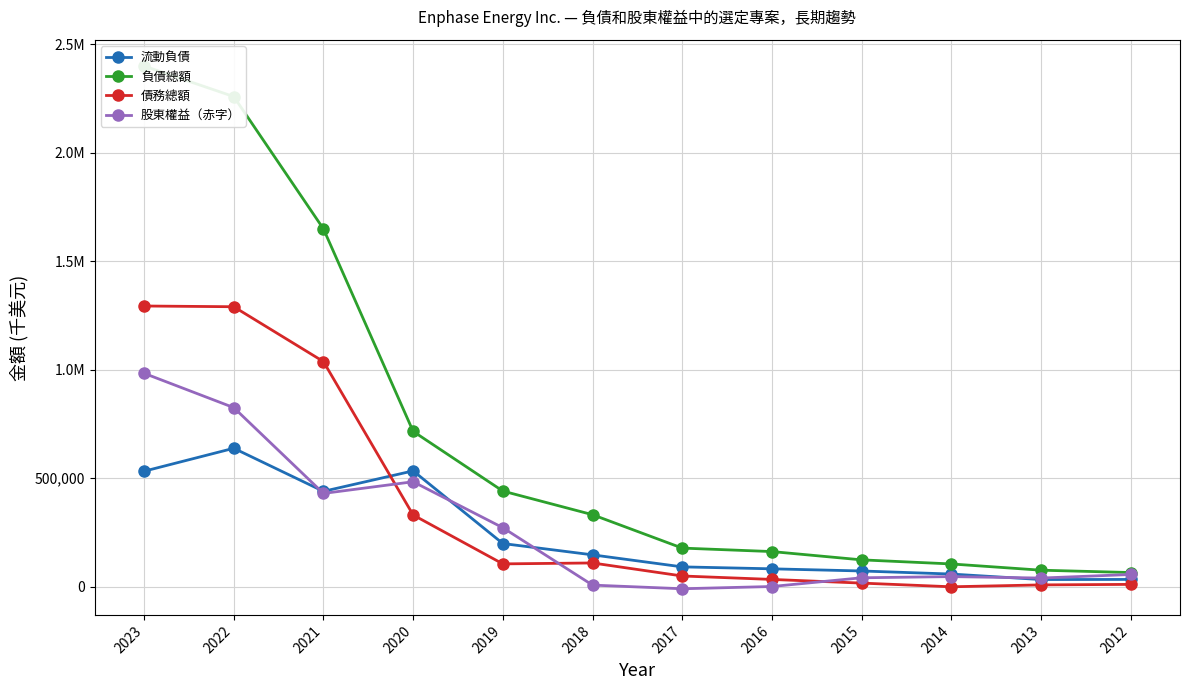

Reading left to right, list all the values displayed in this chart.

流動負債: 532449	638219	439796	534043	199311	147161	91741	82772	72848	58706	33365	33855
負債總額: 2399388	2258707	1649088	716109	441011	332161	178273	162276	124079	105240	76463	65636
債務總額: 1293738	1290357	1037646	330865	105543	109783	49751	33900	17000	0	8677	11061
股東權益（赤字）: 983624	825573	430168	483993	272212	7776	-9126	1300	41449	46952	40206	56655